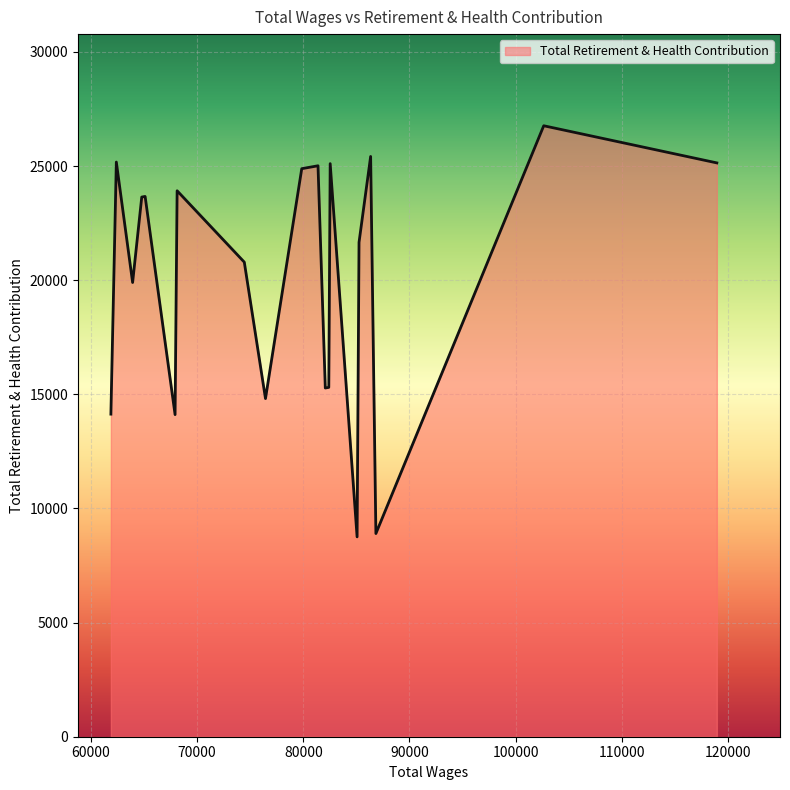

What is the average value?

20117